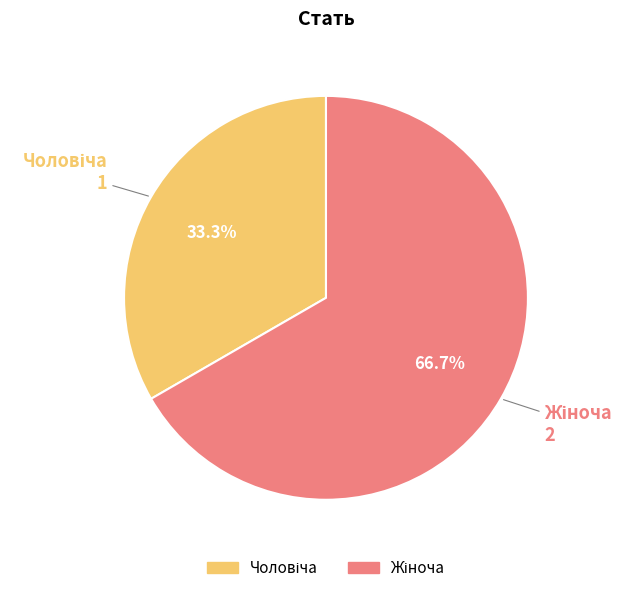

Is there any slice that represents more than half of the pie?

Yes